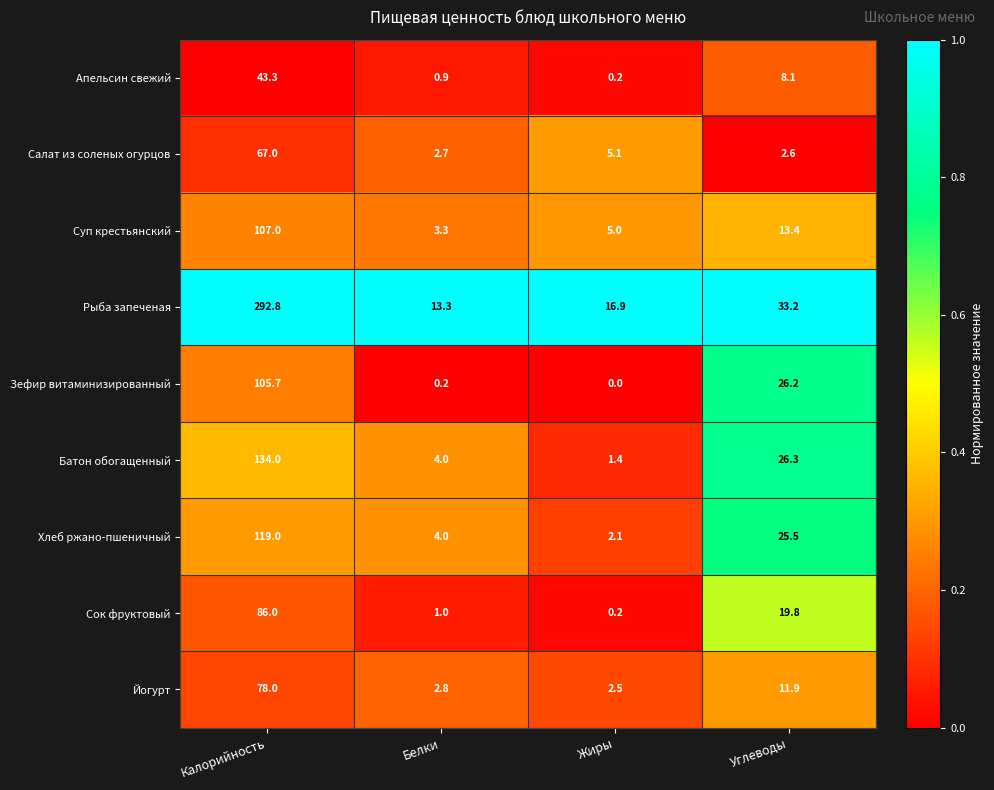

List the series in order of their peak value, lowest first.

Апельсин свежий, Салат из соленых огурцов, Йогурт, Сок фруктовый, Зефир витаминизированный, Суп крестьянский, Хлеб ржано-пшеничный, Батон обогащенный, Рыба запеченая